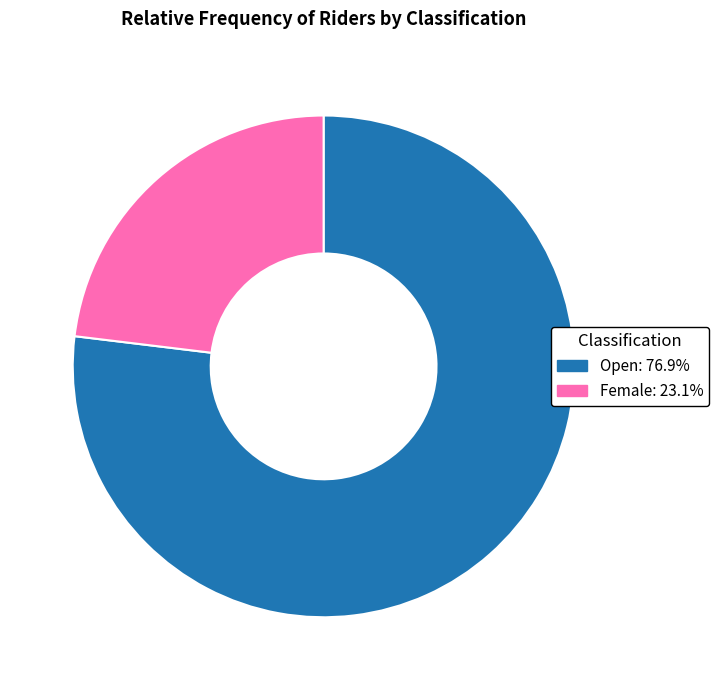

Which category has the biggest portion of the pie?

Open